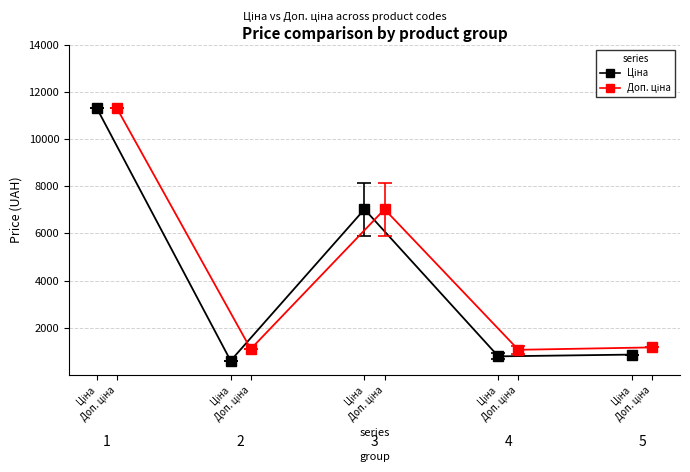

Is it true that Доп. ціна equals 1060.9 at Доп. ціна?

True